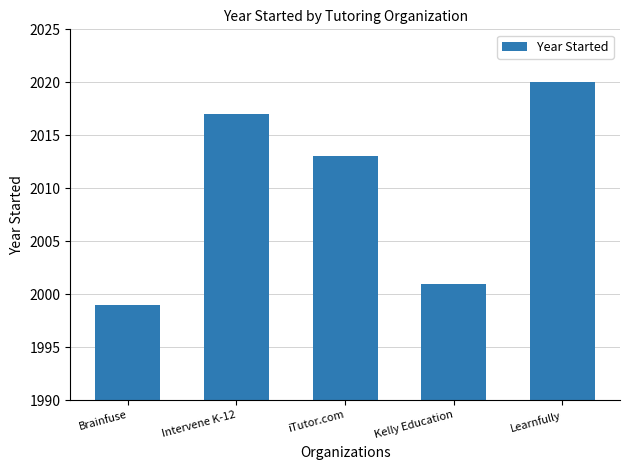

Reading right to left, transcribe all the data shown in this chart.

2020	2001	2013	2017	1999